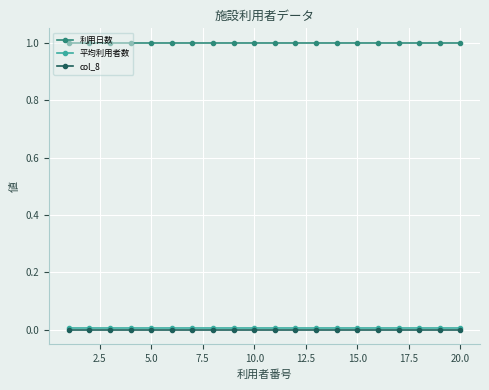

True or false: 利用日数 and col_8 cross at least once.

False